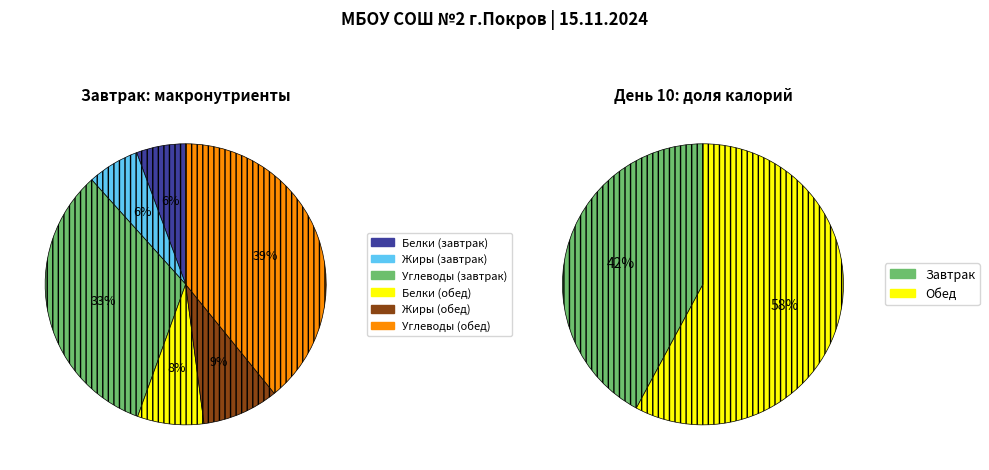

What is the ratio of the value at Обед to the value at Завтрак?

1.4